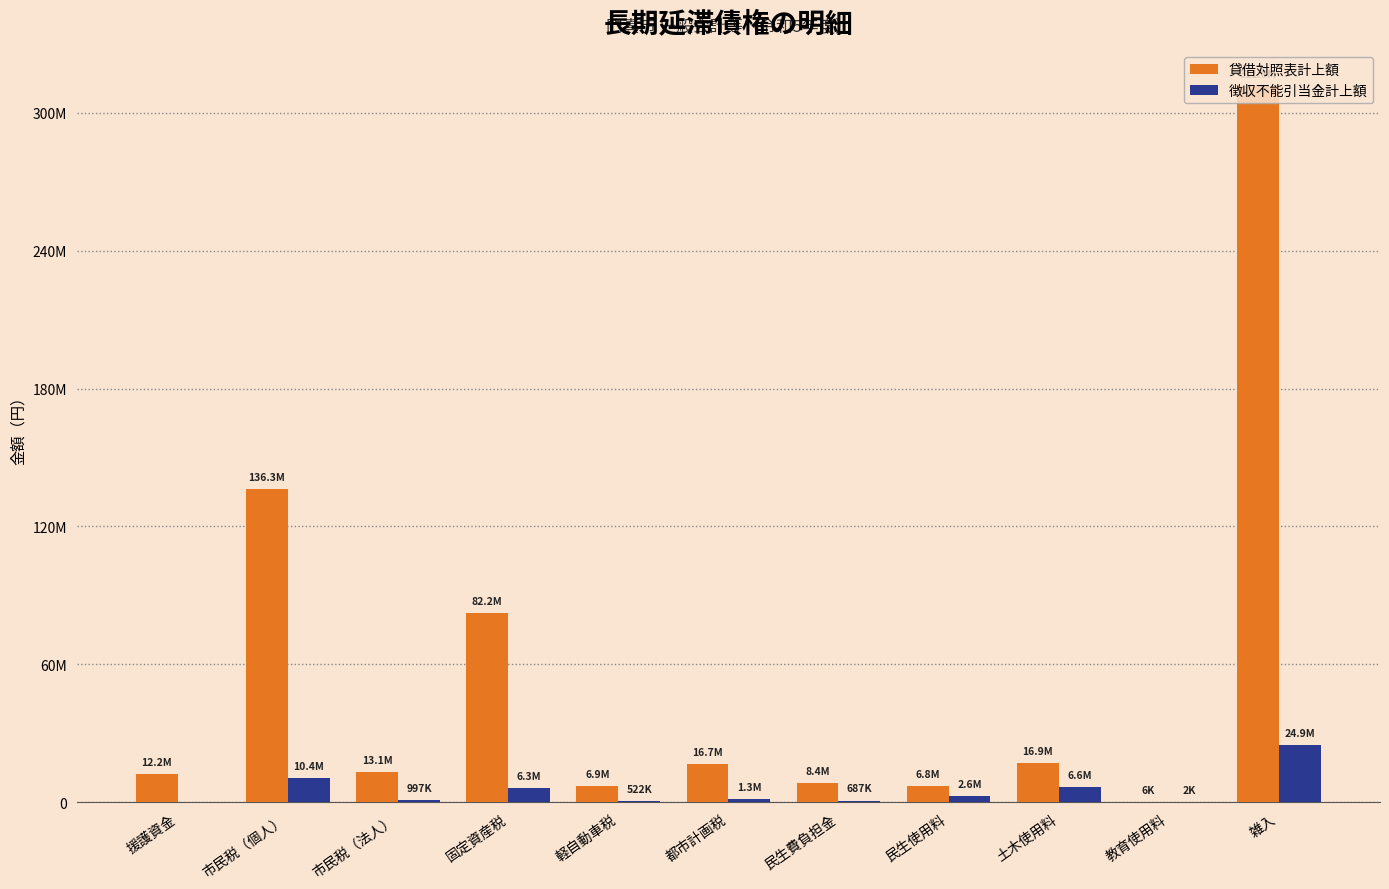

Does the chart contain stacked bars?

No